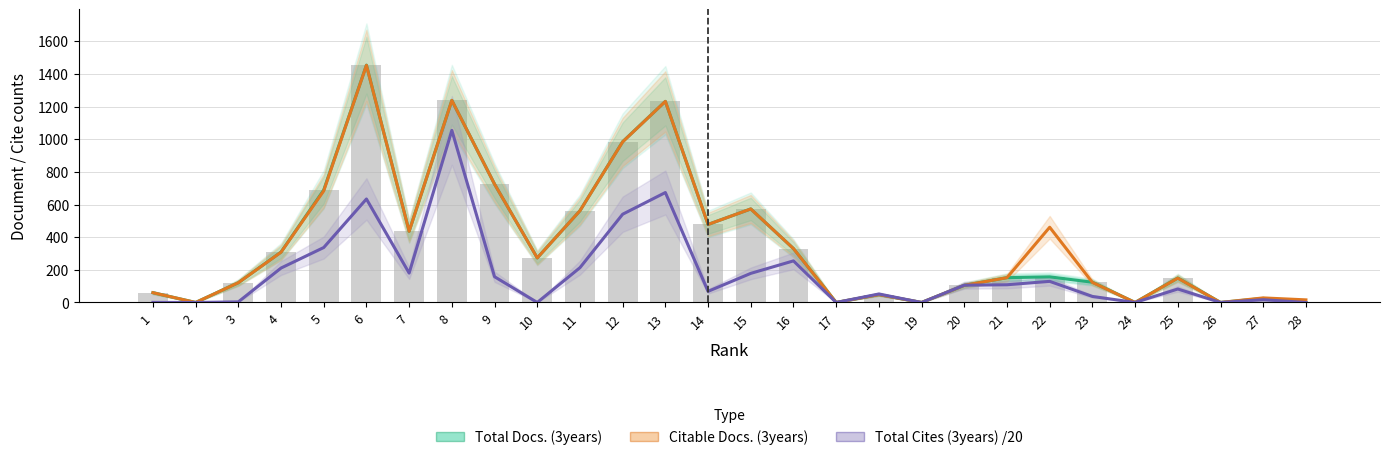

True or false: Total Cites (3years) /20 has a value of 141.6 at 20.

False